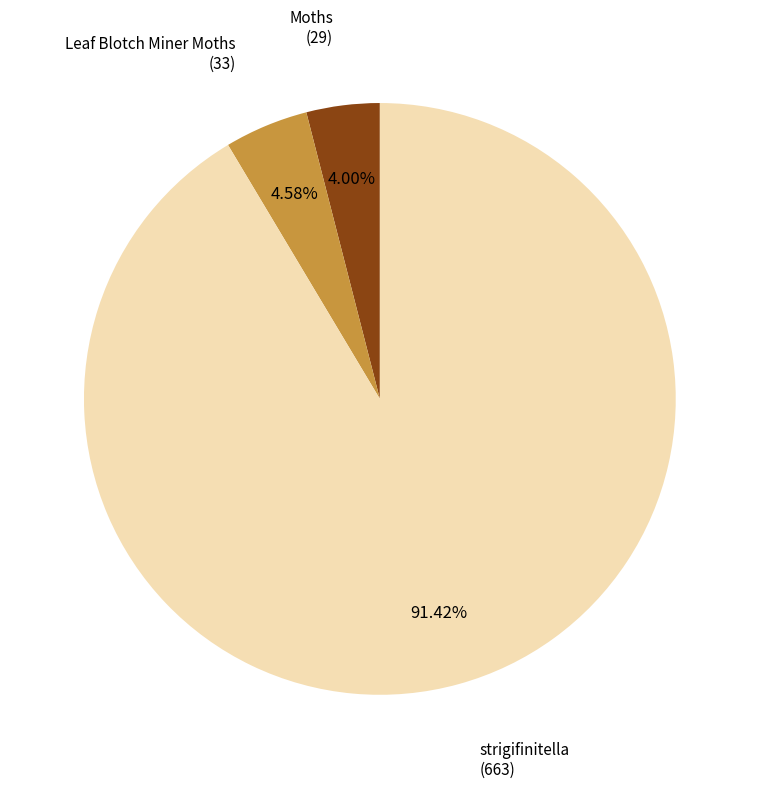

Is there a majority slice in this chart?

Yes